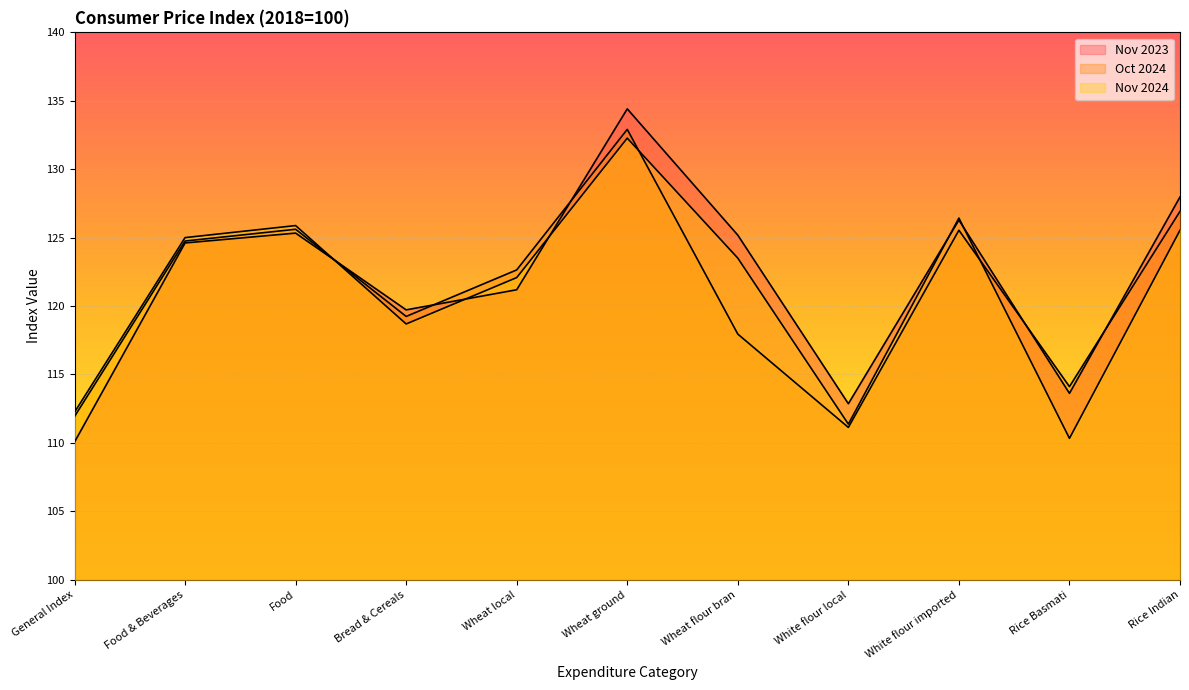

Which series has the largest total across all categories?

Nov 2023